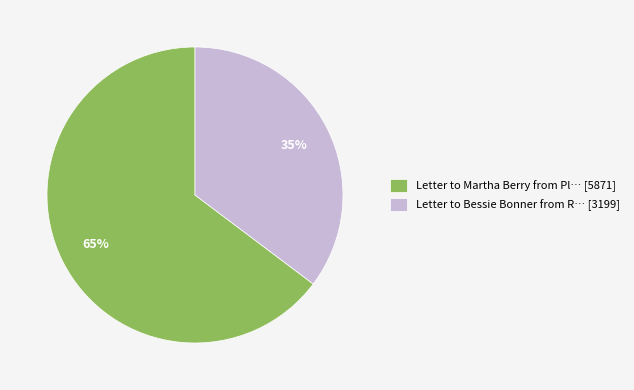

The Letter to Martha Berry from Pl… [5871] slice represents 57% of the pie. True or false?

False